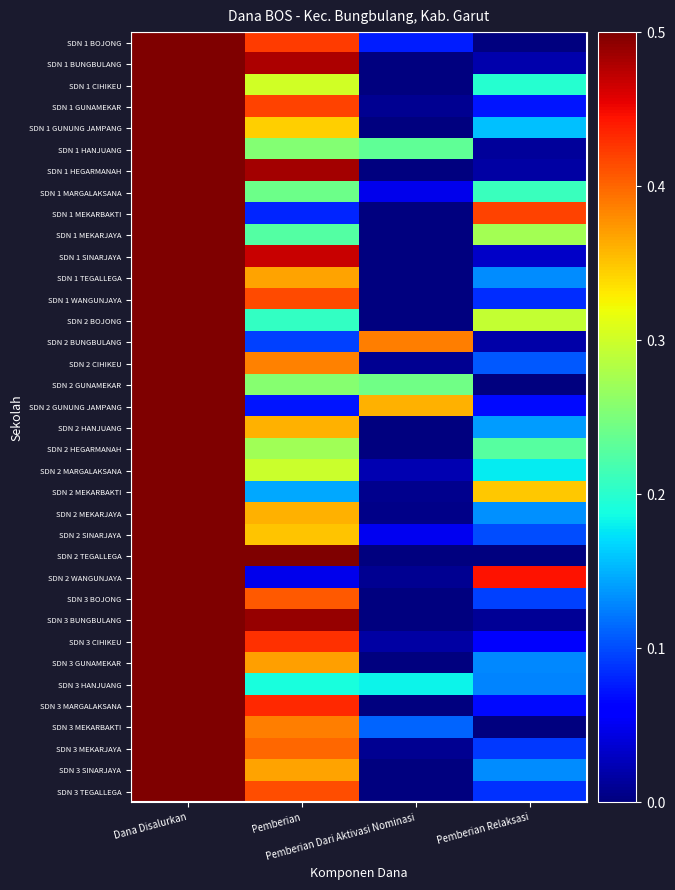

Reading right to left, what are all the values shown in this chart?

SDN 1 BOJONG: Pemberian Relaksasi=0.0	Pemberian Dari Aktivasi Nominasi=0.1	Pemberian=0.4	Dana Disalurkan=0.5
SDN 1 BUNGBULANG: Pemberian Relaksasi=0.0	Pemberian Dari Aktivasi Nominasi=0.0	Pemberian=0.5	Dana Disalurkan=0.5
SDN 1 CIHIKEU: Pemberian Relaksasi=0.2	Pemberian Dari Aktivasi Nominasi=0.0	Pemberian=0.3	Dana Disalurkan=0.5
SDN 1 GUNAMEKAR: Pemberian Relaksasi=0.1	Pemberian Dari Aktivasi Nominasi=0.0	Pemberian=0.4	Dana Disalurkan=0.5
SDN 1 GUNUNG JAMPANG: Pemberian Relaksasi=0.2	Pemberian Dari Aktivasi Nominasi=0.0	Pemberian=0.3	Dana Disalurkan=0.5
SDN 1 HANJUANG: Pemberian Relaksasi=0.0	Pemberian Dari Aktivasi Nominasi=0.2	Pemberian=0.3	Dana Disalurkan=0.5
SDN 1 HEGARMANAH: Pemberian Relaksasi=0.0	Pemberian Dari Aktivasi Nominasi=0.0	Pemberian=0.5	Dana Disalurkan=0.5
SDN 1 MARGALAKSANA: Pemberian Relaksasi=0.2	Pemberian Dari Aktivasi Nominasi=0.0	Pemberian=0.2	Dana Disalurkan=0.5
SDN 1 MEKARBAKTI: Pemberian Relaksasi=0.4	Pemberian Dari Aktivasi Nominasi=0.0	Pemberian=0.1	Dana Disalurkan=0.5
SDN 1 MEKARJAYA: Pemberian Relaksasi=0.3	Pemberian Dari Aktivasi Nominasi=0.0	Pemberian=0.2	Dana Disalurkan=0.5
SDN 1 SINARJAYA: Pemberian Relaksasi=0.0	Pemberian Dari Aktivasi Nominasi=0.0	Pemberian=0.5	Dana Disalurkan=0.5
SDN 1 TEGALLEGA: Pemberian Relaksasi=0.1	Pemberian Dari Aktivasi Nominasi=0.0	Pemberian=0.4	Dana Disalurkan=0.5
SDN 1 WANGUNJAYA: Pemberian Relaksasi=0.1	Pemberian Dari Aktivasi Nominasi=0.0	Pemberian=0.4	Dana Disalurkan=0.5
SDN 2 BOJONG: Pemberian Relaksasi=0.3	Pemberian Dari Aktivasi Nominasi=0.0	Pemberian=0.2	Dana Disalurkan=0.5
SDN 2 BUNGBULANG: Pemberian Relaksasi=0.0	Pemberian Dari Aktivasi Nominasi=0.4	Pemberian=0.1	Dana Disalurkan=0.5
SDN 2 CIHIKEU: Pemberian Relaksasi=0.1	Pemberian Dari Aktivasi Nominasi=0.0	Pemberian=0.4	Dana Disalurkan=0.5
SDN 2 GUNAMEKAR: Pemberian Relaksasi=0.0	Pemberian Dari Aktivasi Nominasi=0.2	Pemberian=0.3	Dana Disalurkan=0.5
SDN 2 GUNUNG JAMPANG: Pemberian Relaksasi=0.1	Pemberian Dari Aktivasi Nominasi=0.4	Pemberian=0.1	Dana Disalurkan=0.5
SDN 2 HANJUANG: Pemberian Relaksasi=0.1	Pemberian Dari Aktivasi Nominasi=0.0	Pemberian=0.4	Dana Disalurkan=0.5
SDN 2 HEGARMANAH: Pemberian Relaksasi=0.2	Pemberian Dari Aktivasi Nominasi=0.0	Pemberian=0.3	Dana Disalurkan=0.5
SDN 2 MARGALAKSANA: Pemberian Relaksasi=0.2	Pemberian Dari Aktivasi Nominasi=0.0	Pemberian=0.3	Dana Disalurkan=0.5
SDN 2 MEKARBAKTI: Pemberian Relaksasi=0.3	Pemberian Dari Aktivasi Nominasi=0.0	Pemberian=0.1	Dana Disalurkan=0.5
SDN 2 MEKARJAYA: Pemberian Relaksasi=0.1	Pemberian Dari Aktivasi Nominasi=0.0	Pemberian=0.4	Dana Disalurkan=0.5
SDN 2 SINARJAYA: Pemberian Relaksasi=0.1	Pemberian Dari Aktivasi Nominasi=0.1	Pemberian=0.3	Dana Disalurkan=0.5
SDN 2 TEGALLEGA: Pemberian Relaksasi=0.0	Pemberian Dari Aktivasi Nominasi=0.0	Pemberian=0.5	Dana Disalurkan=0.5
SDN 2 WANGUNJAYA: Pemberian Relaksasi=0.4	Pemberian Dari Aktivasi Nominasi=0.0	Pemberian=0.0	Dana Disalurkan=0.5
SDN 3 BOJONG: Pemberian Relaksasi=0.1	Pemberian Dari Aktivasi Nominasi=0.0	Pemberian=0.4	Dana Disalurkan=0.5
SDN 3 BUNGBULANG: Pemberian Relaksasi=0.0	Pemberian Dari Aktivasi Nominasi=0.0	Pemberian=0.5	Dana Disalurkan=0.5
SDN 3 CIHIKEU: Pemberian Relaksasi=0.1	Pemberian Dari Aktivasi Nominasi=0.0	Pemberian=0.4	Dana Disalurkan=0.5
SDN 3 GUNAMEKAR: Pemberian Relaksasi=0.1	Pemberian Dari Aktivasi Nominasi=0.0	Pemberian=0.4	Dana Disalurkan=0.5
SDN 3 HANJUANG: Pemberian Relaksasi=0.1	Pemberian Dari Aktivasi Nominasi=0.2	Pemberian=0.2	Dana Disalurkan=0.5
SDN 3 MARGALAKSANA: Pemberian Relaksasi=0.1	Pemberian Dari Aktivasi Nominasi=0.0	Pemberian=0.4	Dana Disalurkan=0.5
SDN 3 MEKARBAKTI: Pemberian Relaksasi=0.0	Pemberian Dari Aktivasi Nominasi=0.1	Pemberian=0.4	Dana Disalurkan=0.5
SDN 3 MEKARJAYA: Pemberian Relaksasi=0.1	Pemberian Dari Aktivasi Nominasi=0.0	Pemberian=0.4	Dana Disalurkan=0.5
SDN 3 SINARJAYA: Pemberian Relaksasi=0.1	Pemberian Dari Aktivasi Nominasi=0.0	Pemberian=0.4	Dana Disalurkan=0.5
SDN 3 TEGALLEGA: Pemberian Relaksasi=0.1	Pemberian Dari Aktivasi Nominasi=0.0	Pemberian=0.4	Dana Disalurkan=0.5